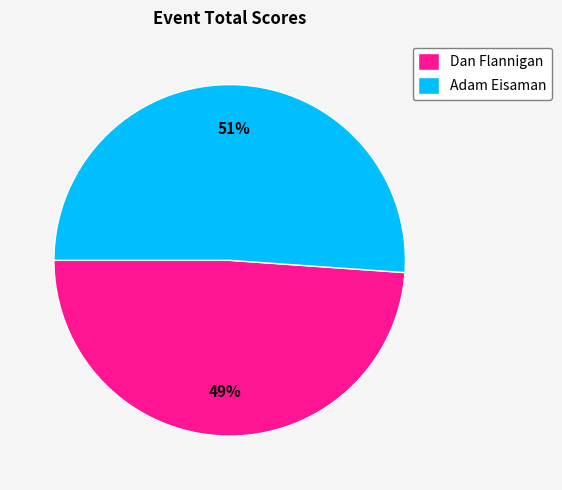

Do Dan Flannigan and Adam Eisaman together represent more than half of the pie?

Yes